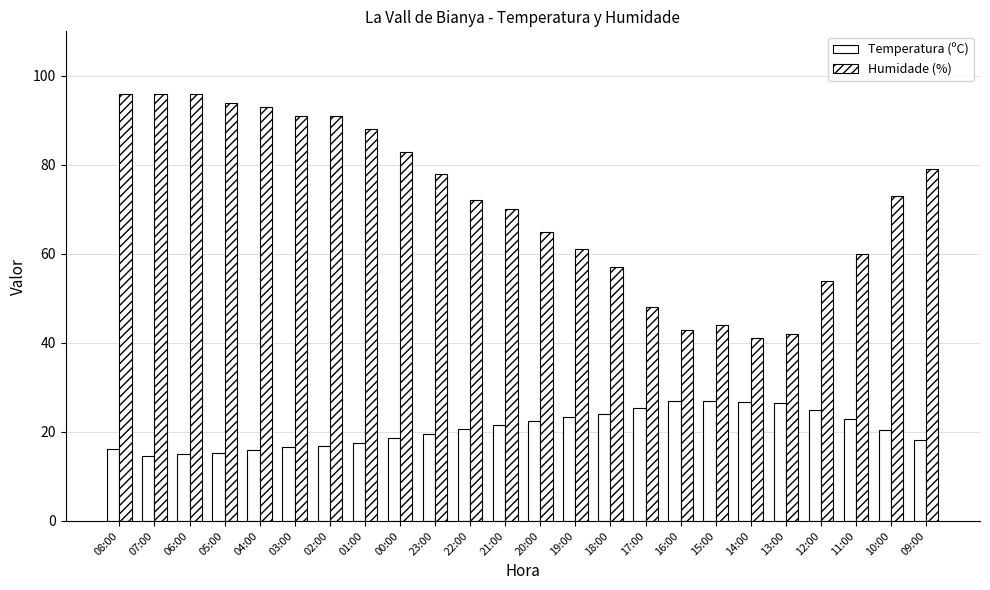

List the labels in order of Temperatura (ºC) value, smallest first.

07:00, 06:00, 05:00, 04:00, 08:00, 03:00, 02:00, 01:00, 09:00, 00:00, 23:00, 10:00, 22:00, 21:00, 20:00, 11:00, 19:00, 18:00, 12:00, 17:00, 13:00, 14:00, 16:00, 15:00